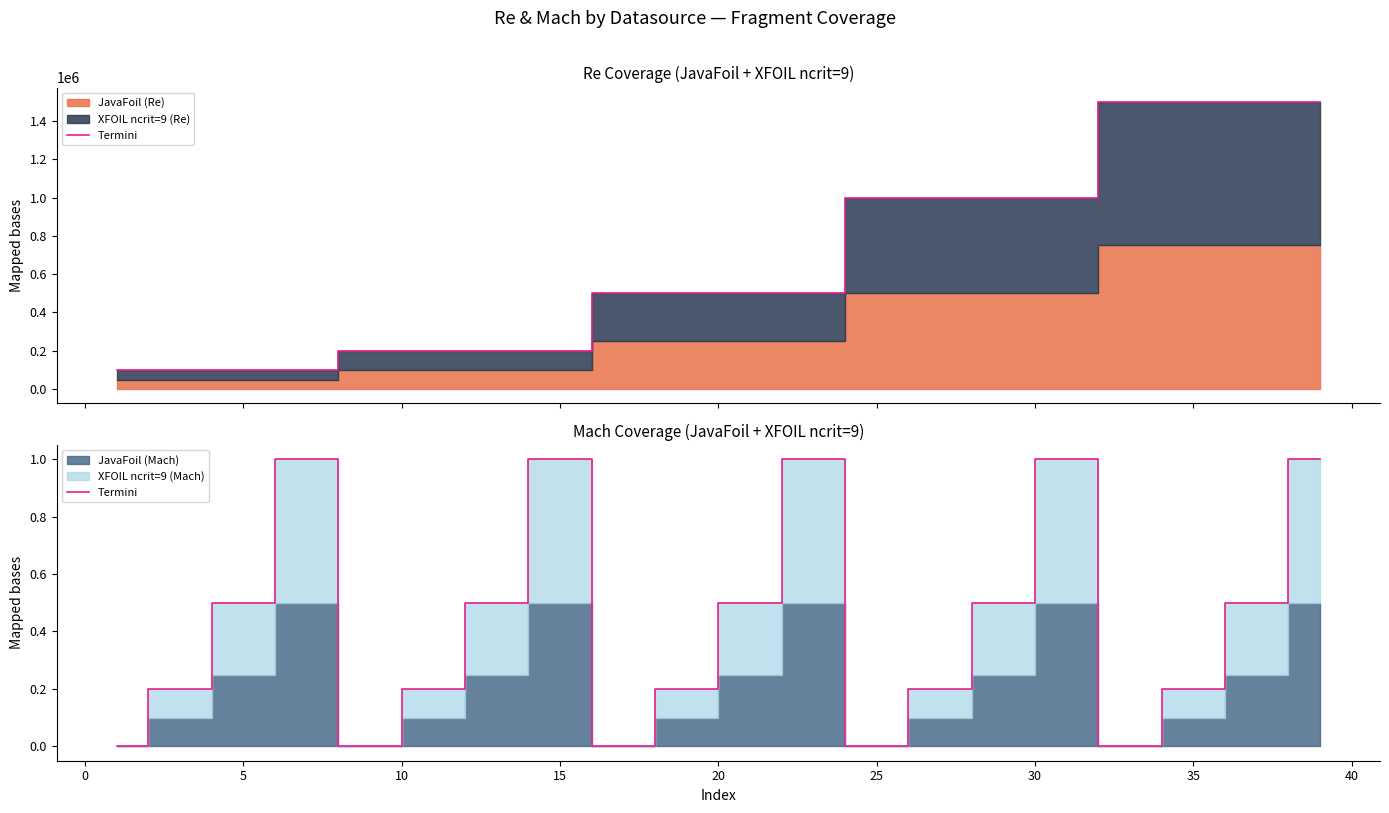

The chart shows a value of 0.3 at 45. True or false?

False